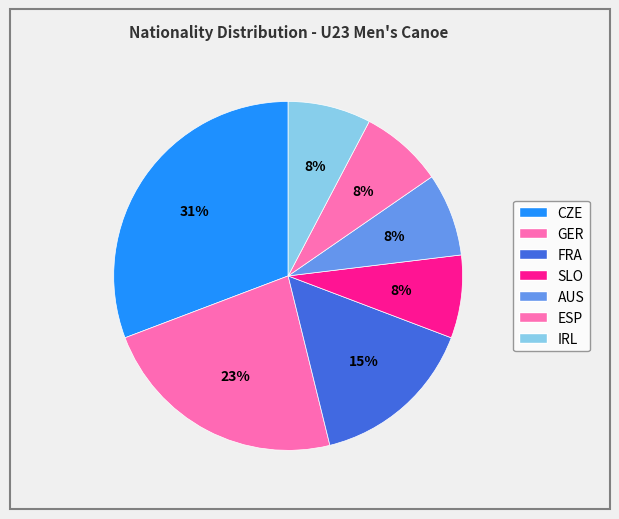

Does AUS account for over 50% of the chart?

No